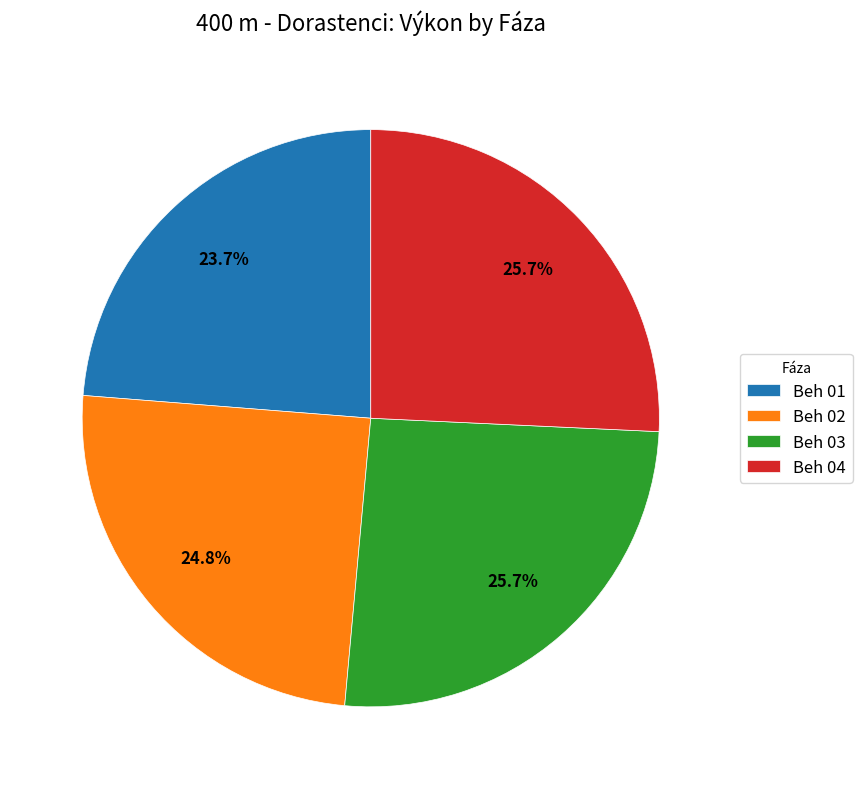

Which has a higher value, Beh 02 or Beh 04?

Beh 04